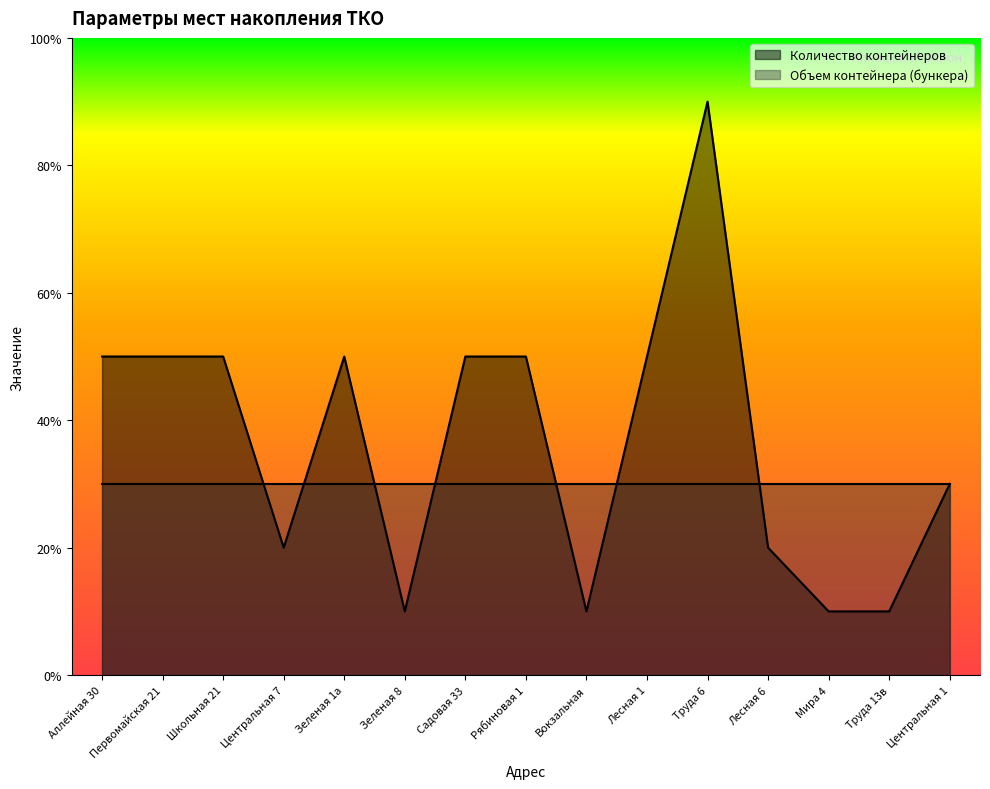

How many categories are shown in the chart?

15